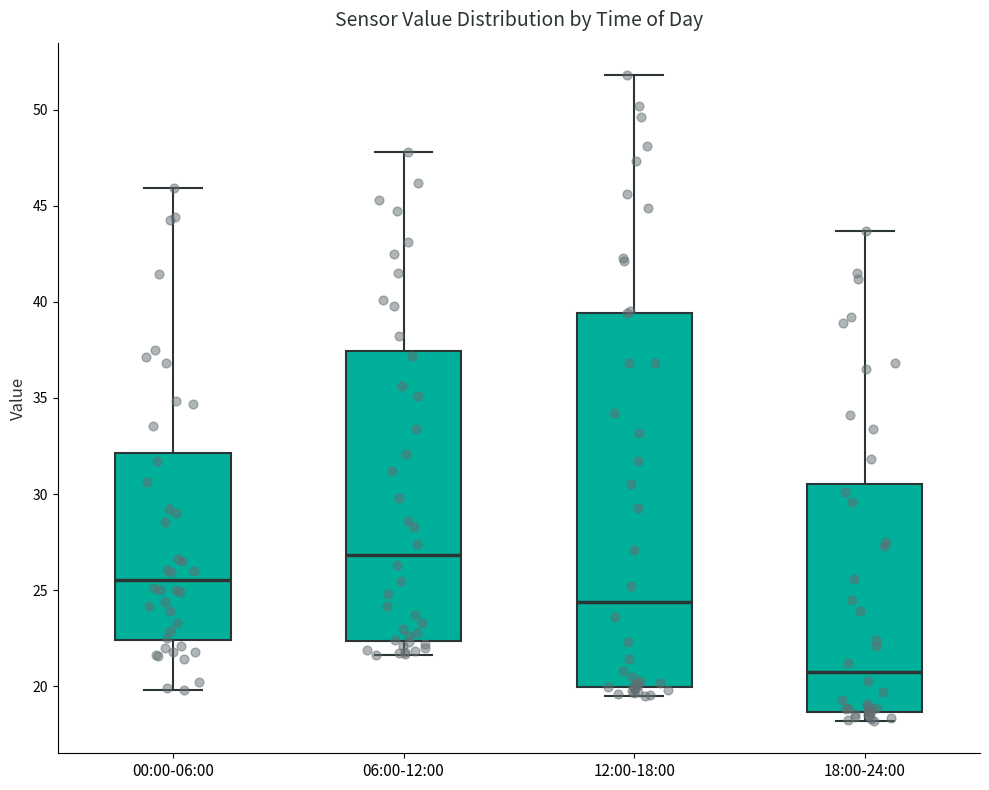

Reading left to right, transcribe this box plot: for each box, give where its median line is, the range the box spans, and where its two whiskers end, as read against the y-axis. The values are not printed on the chart, so give them approximately, as read against the axis.

00:00-06:00: median 25.5, box 22.5 to 32.0, whiskers 20.0 to 46.0
06:00-12:00: median 27.0, box 22.5 to 37.5, whiskers 21.5 to 48.0
12:00-18:00: median 24.5, box 20.0 to 39.5, whiskers 19.5 to 52.0
18:00-24:00: median 21.0, box 18.5 to 30.5, whiskers 18.0 to 43.5